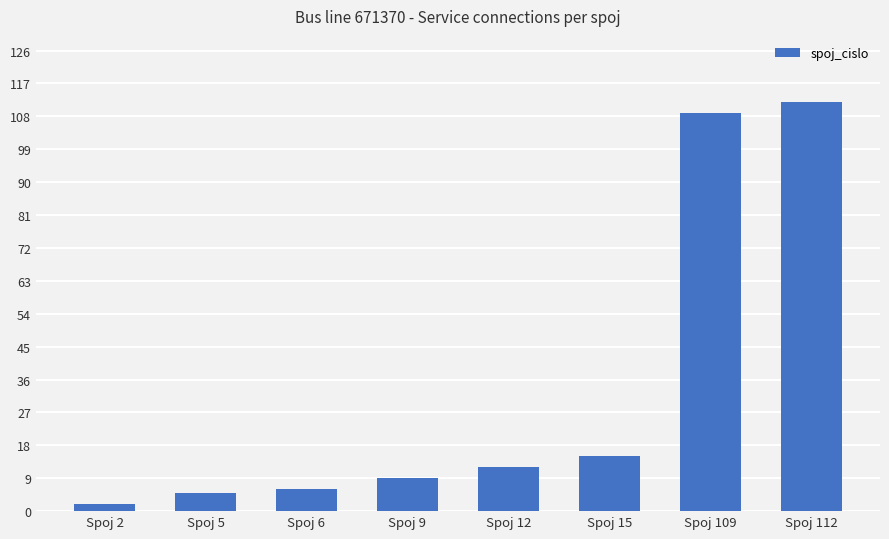

What is the sum of all values?

270